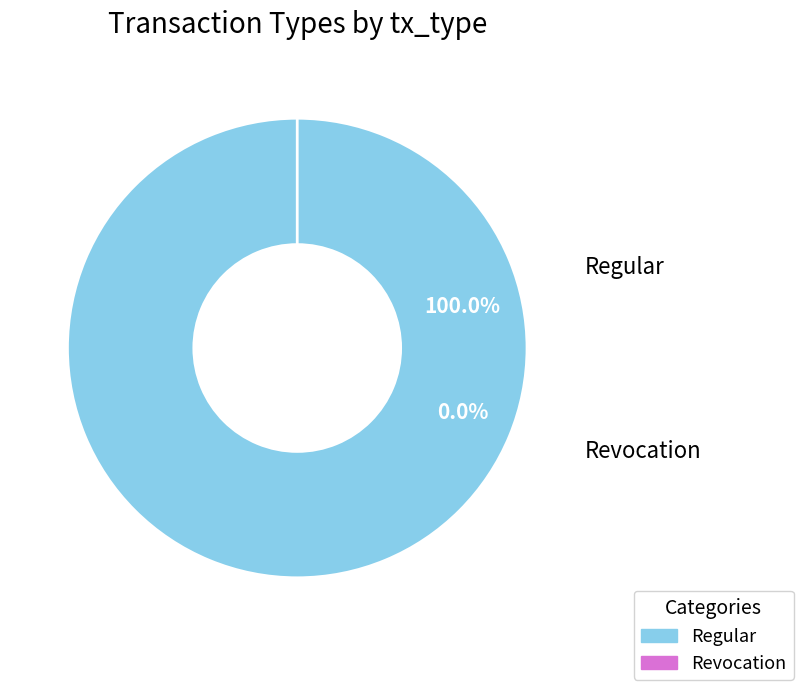

True or false: Revocation accounts for 0% of the total.

True